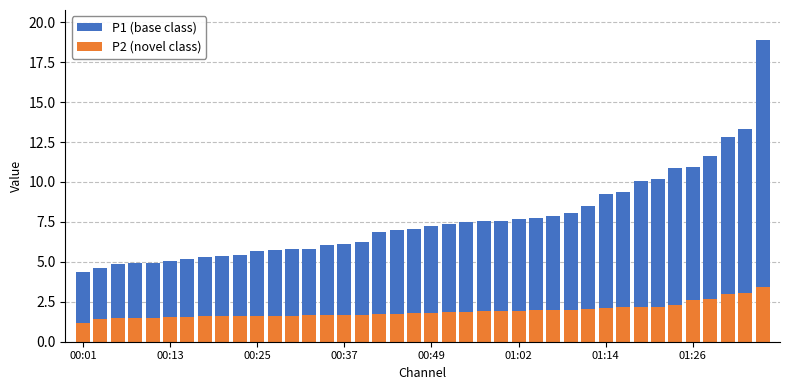

What is the minimum value shown in the chart?

1.2